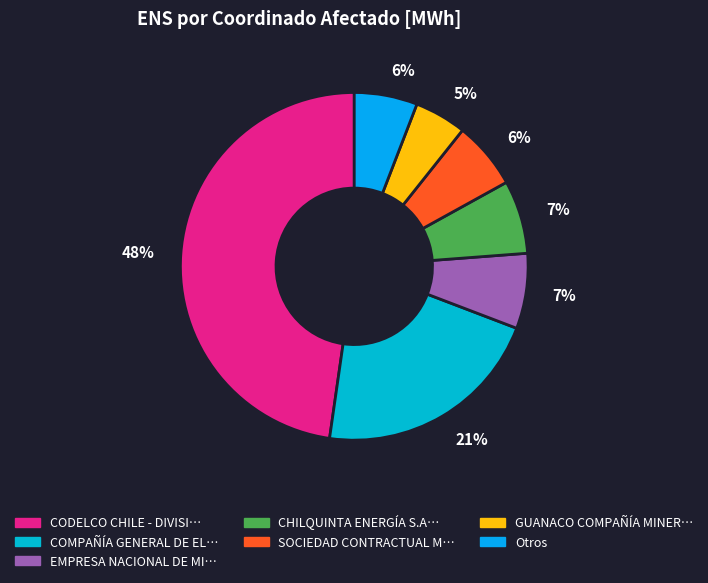

Is there a majority slice in this chart?

No